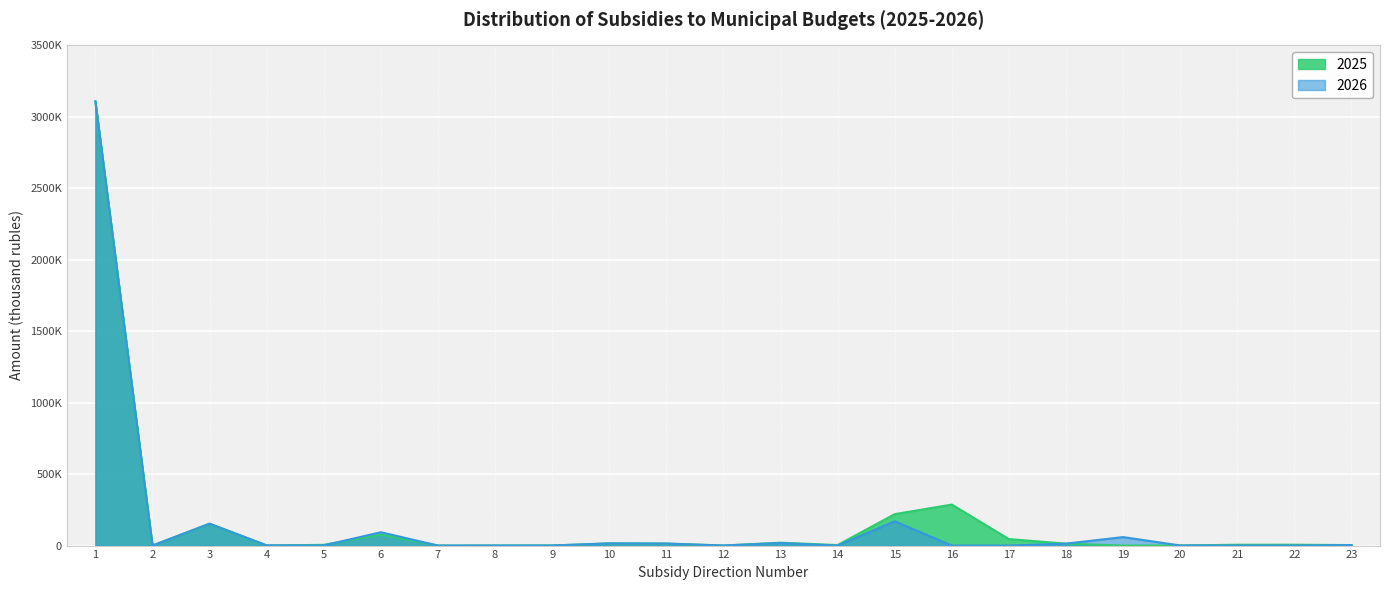

Which has a higher value, 5 or 8?

5